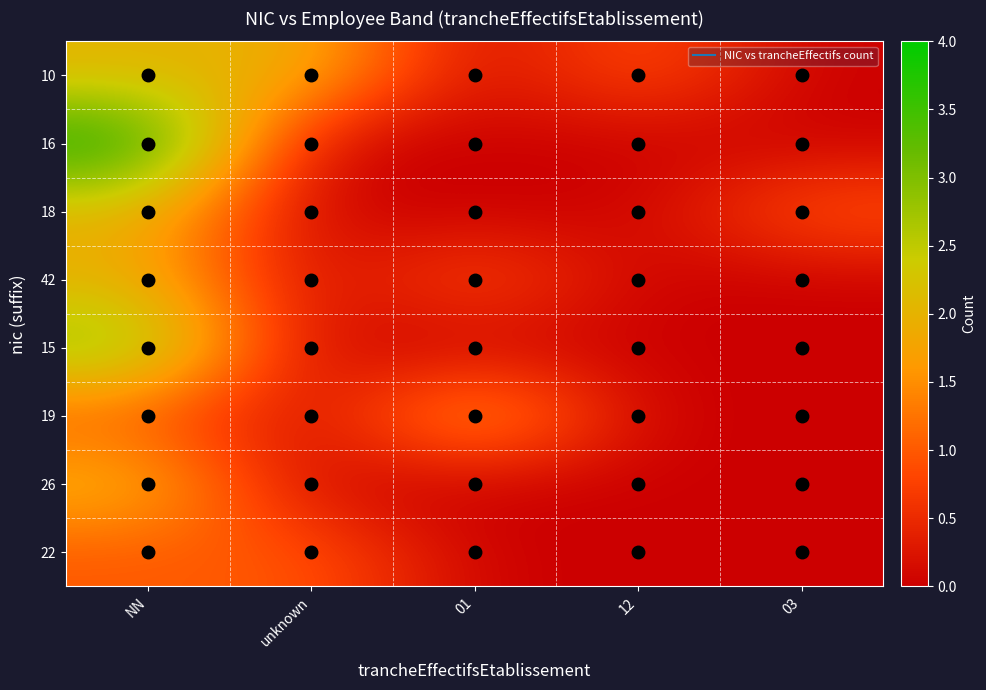

What is the difference between the highest and lowest values at unknown?

2